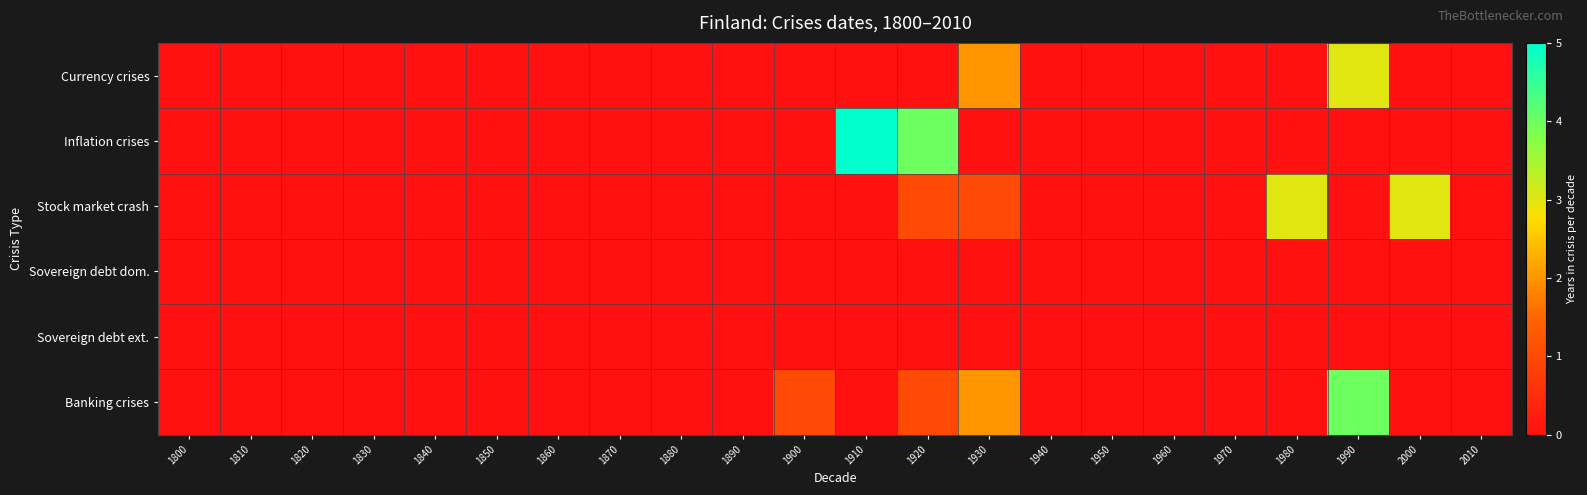

How many categories are shown in the chart?

22